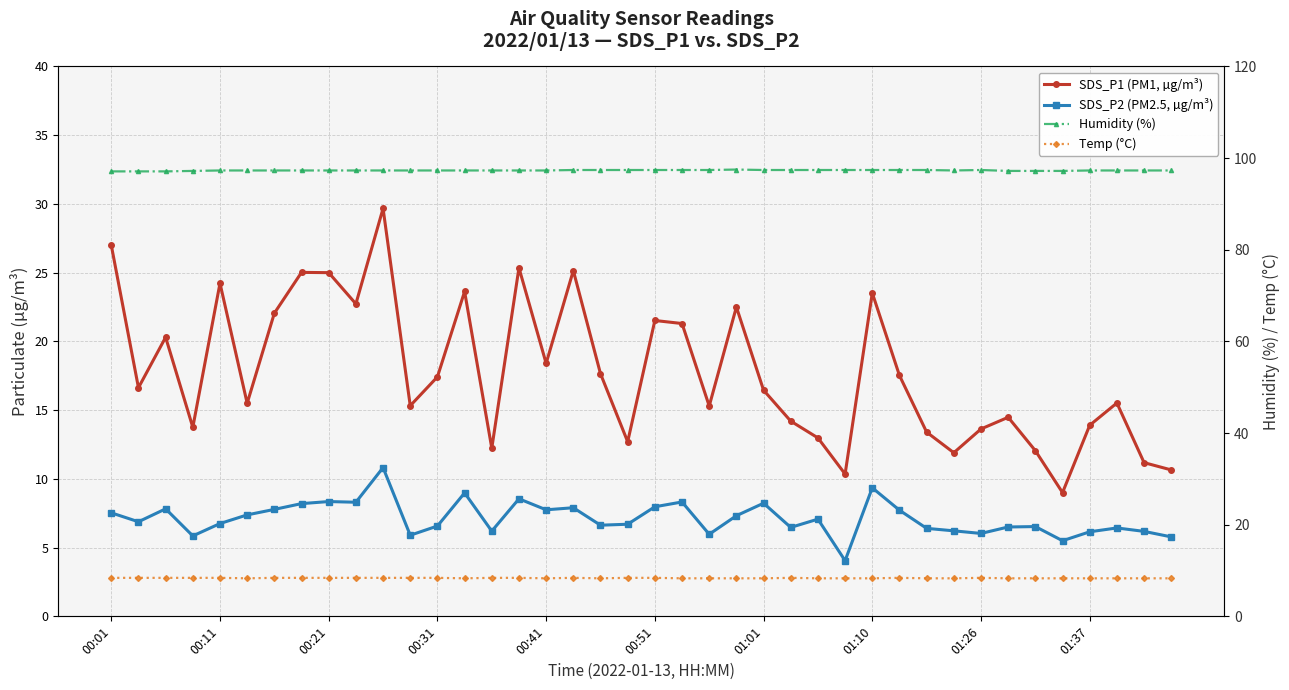

What is the value of the Humidity (%) point at the 18th from the left?

97.4